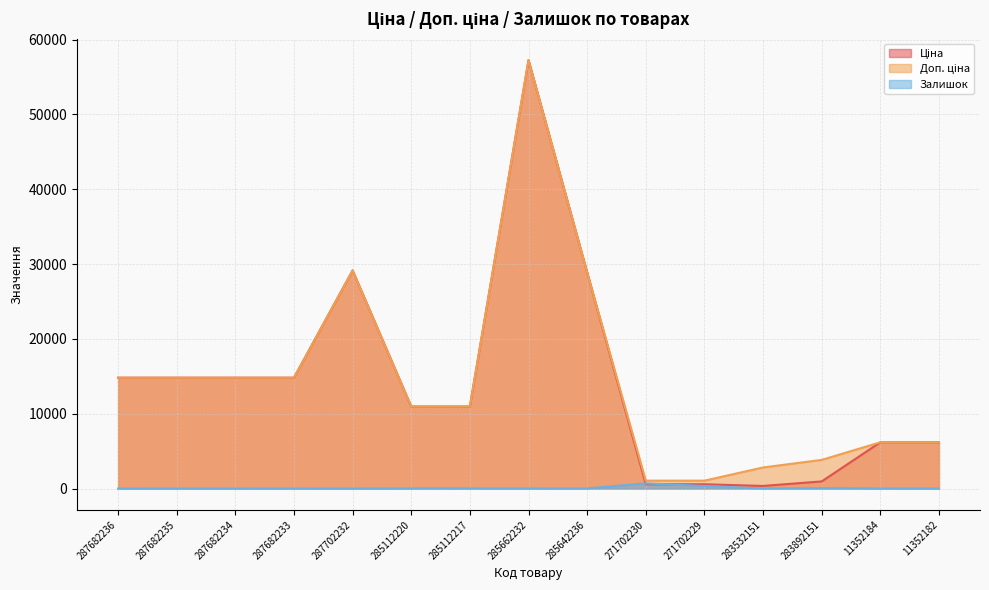

Which series has the largest total across all categories?

Доп. ціна